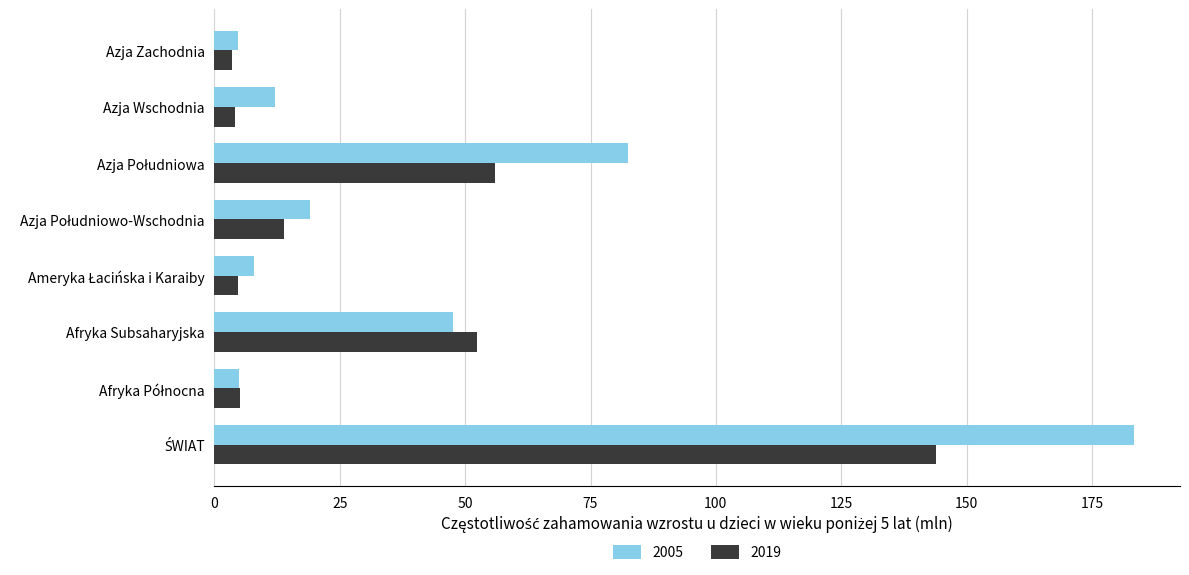

Is it true that 2005 equals 12.0 at Azja Wschodnia?

True